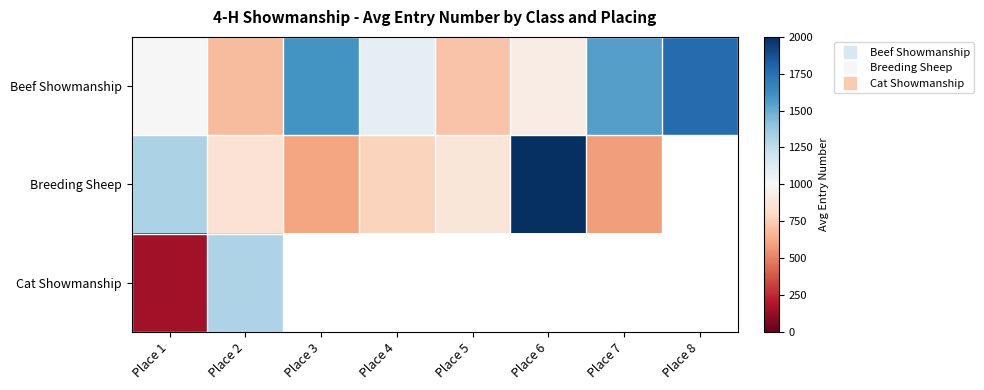

Which category has the highest value in the Cat Showmanship series?

Place 2